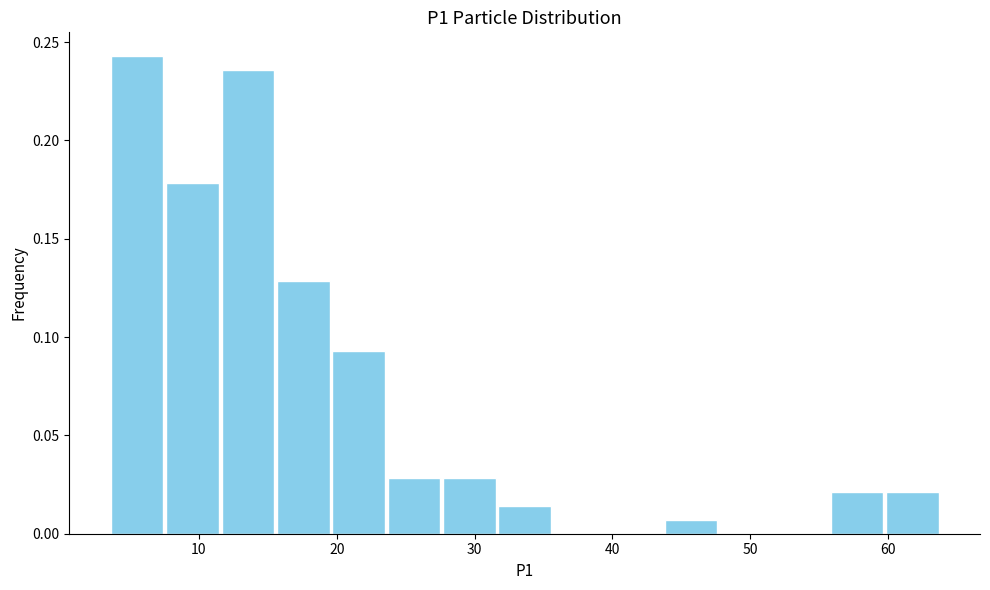

Over which range of the x-axis is the bar tallest?

4 to 8